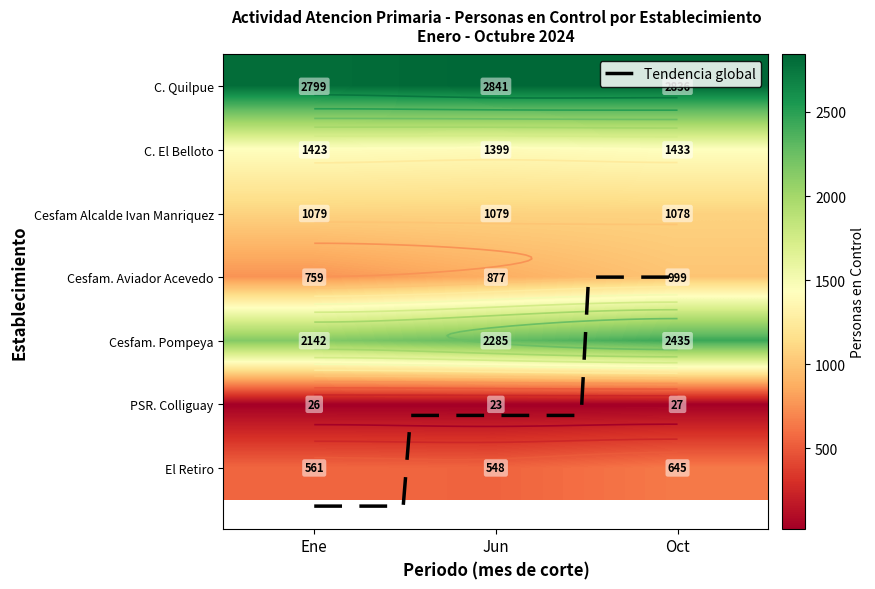

List the series in order of their peak value, lowest first.

PSR. Colliguay, El Retiro, Cesfam. Aviador Acevedo, Cesfam Alcalde Ivan Manriquez, C. El Belloto, Cesfam. Pompeya, C. Quilpue